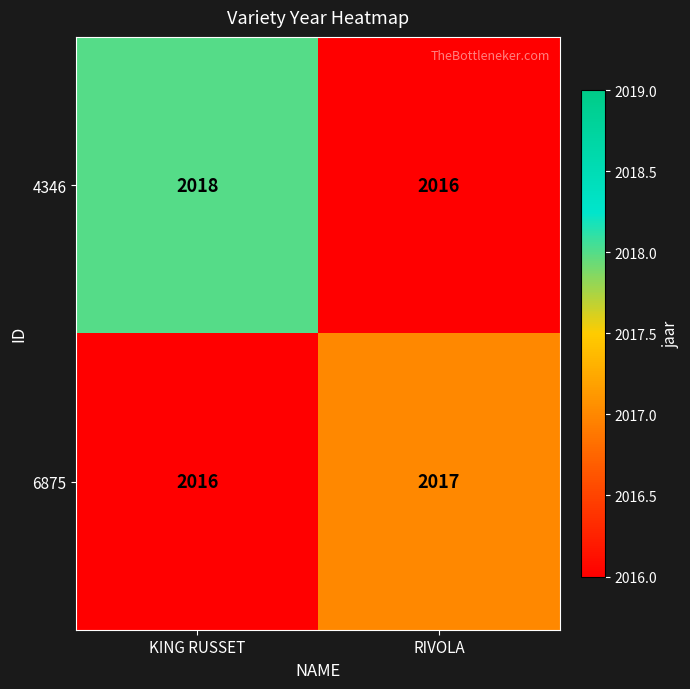

Reading right to left, list all the values displayed in this chart.

4346: RIVOLA=2016	KING RUSSET=2018
6875: RIVOLA=2017	KING RUSSET=2016